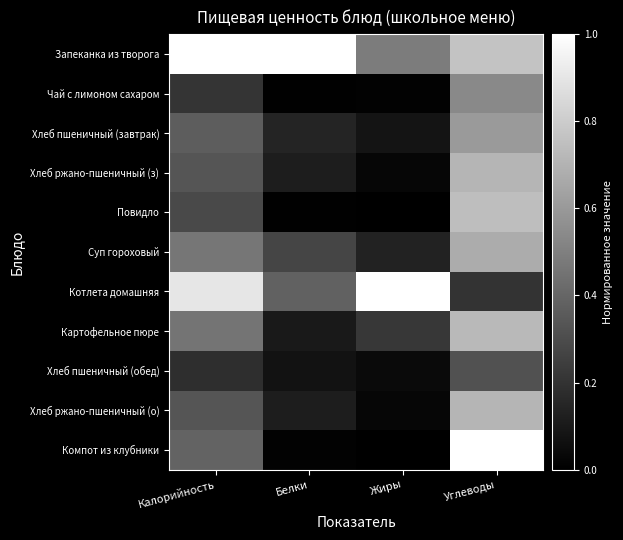

Which series has the largest range (max minus min)?

Компот из клубники